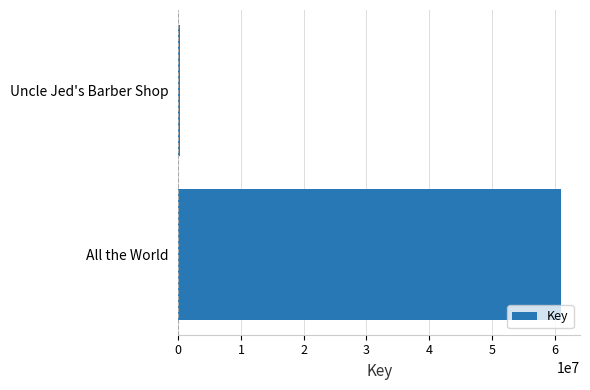

Reading bottom to top, what are all the values shown in this chart?

All the World=60997817	Uncle Jed's Barber Shop=326036